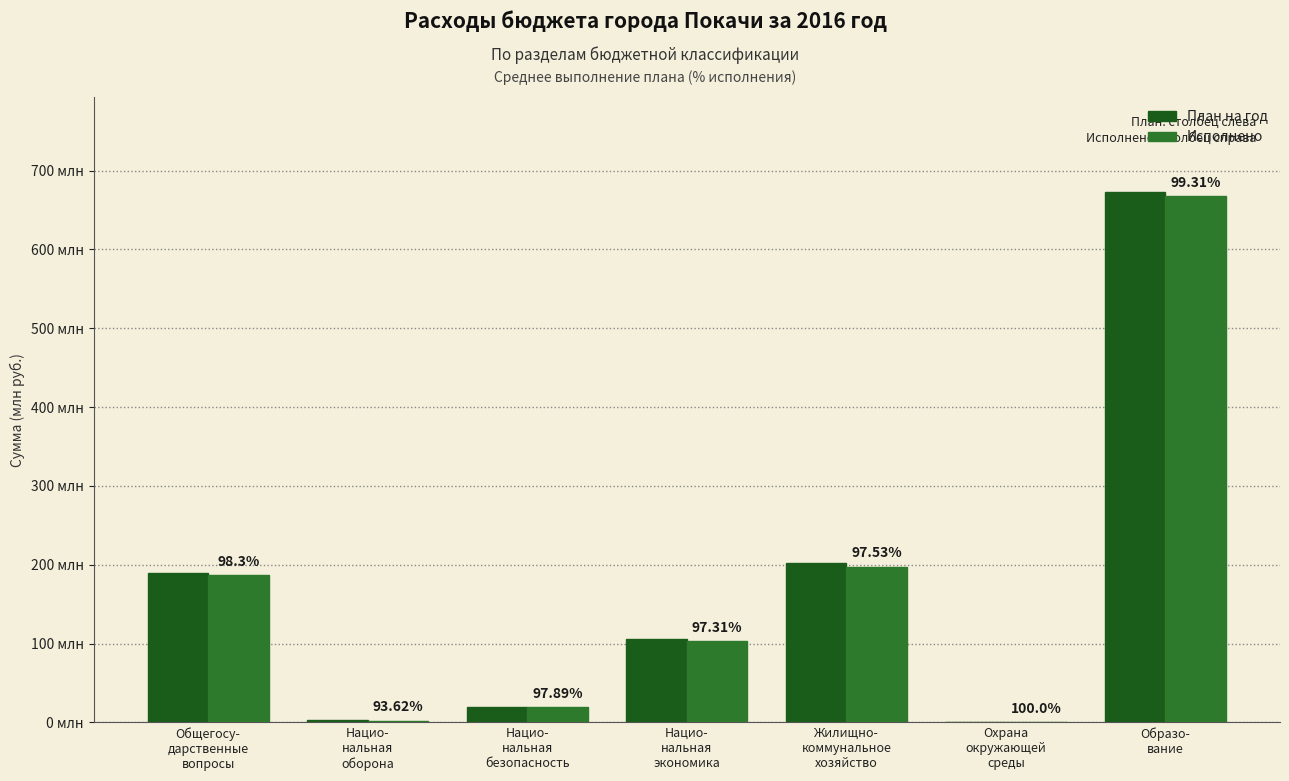

Are the bars grouped side by side (vs. stacked)?

Yes